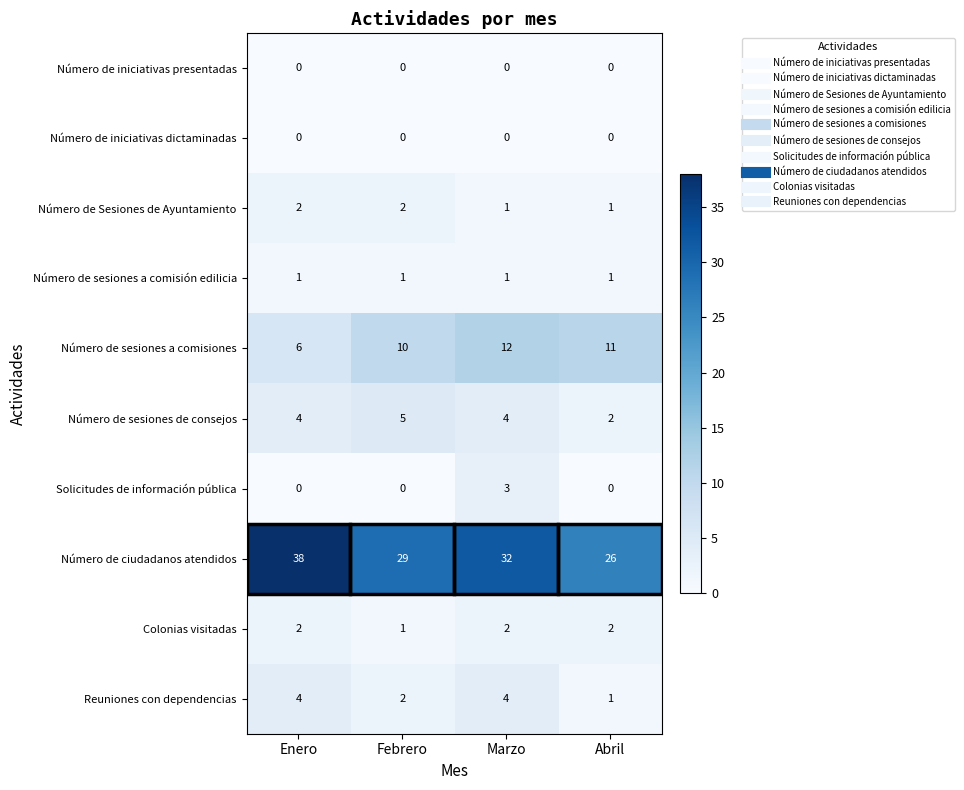

Which category has the highest value across all series?

Enero